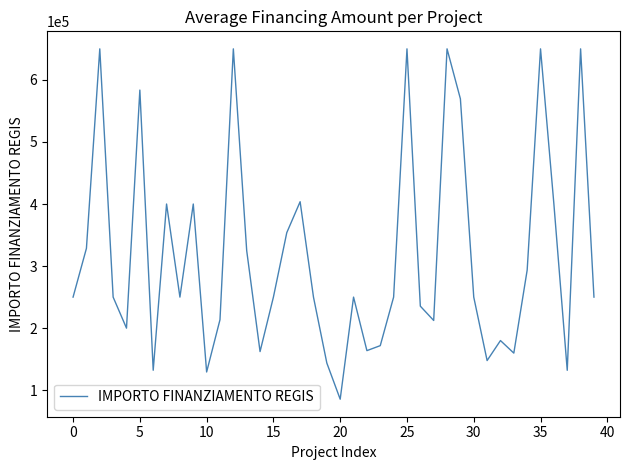

What is the minimum value shown in the chart?

85501.3